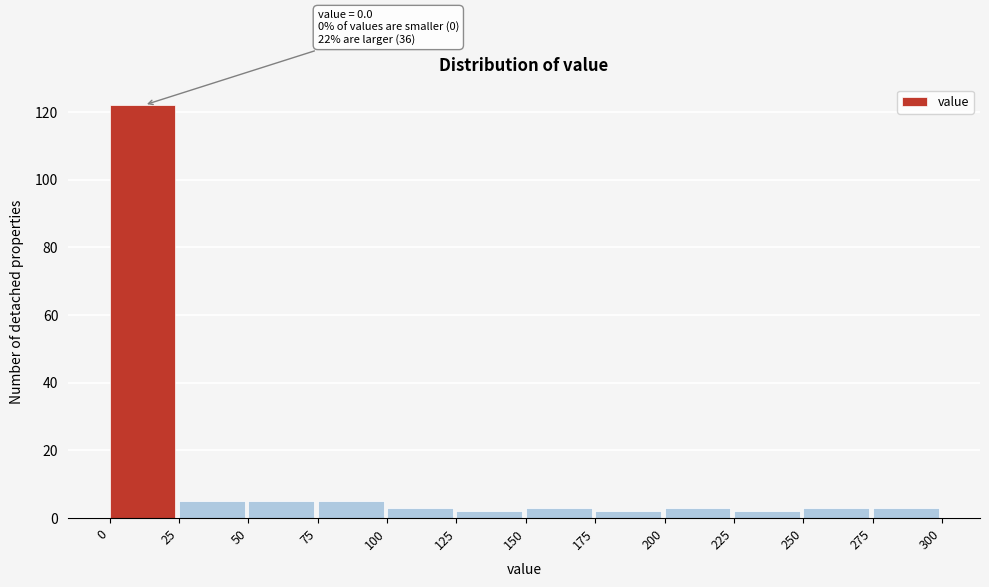

Which range on the x-axis has the tallest bar?

0 to 25